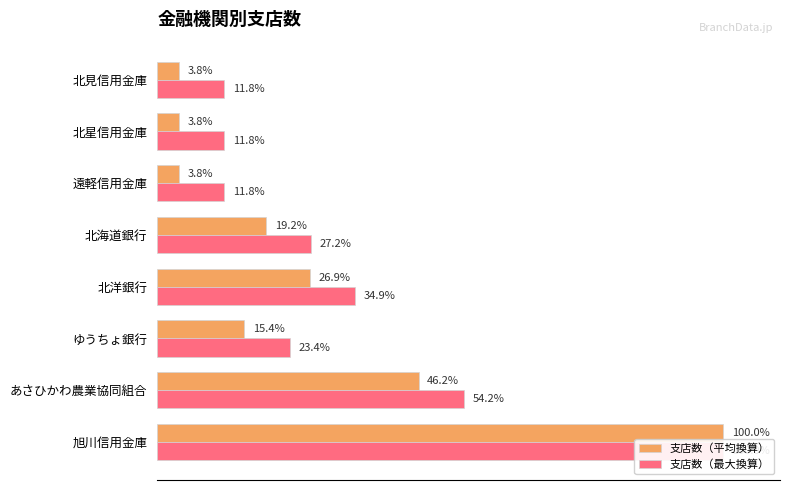

How many categories are shown in the chart?

8